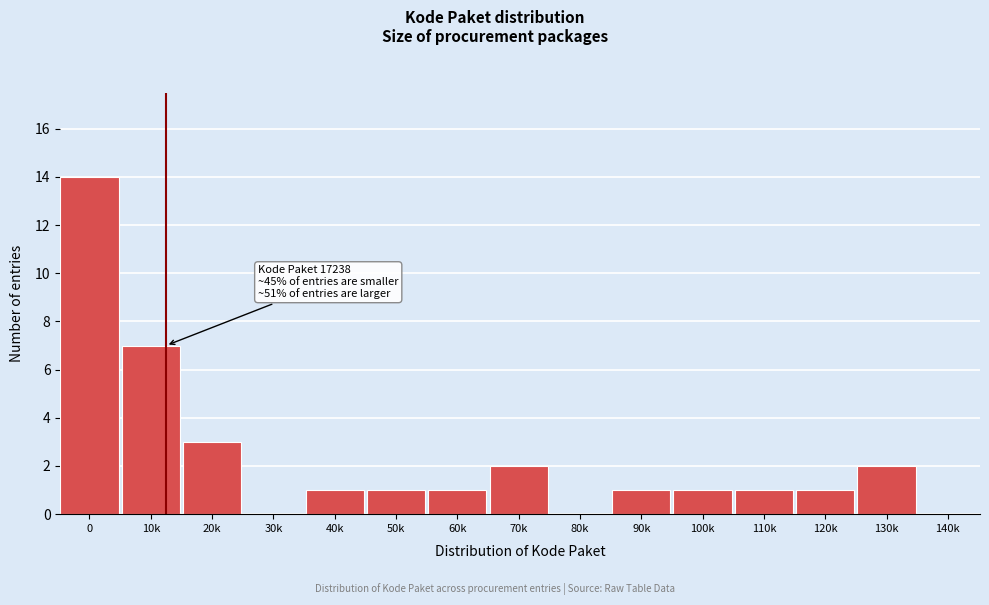

Reading left to right, extract all data points from this chart.

0=14	10k=7	20k=3	30k=0	40k=1	50k=1	60k=1	70k=2	80k=0	90k=1	100k=1	110k=1	120k=1	130k=2	140k=0